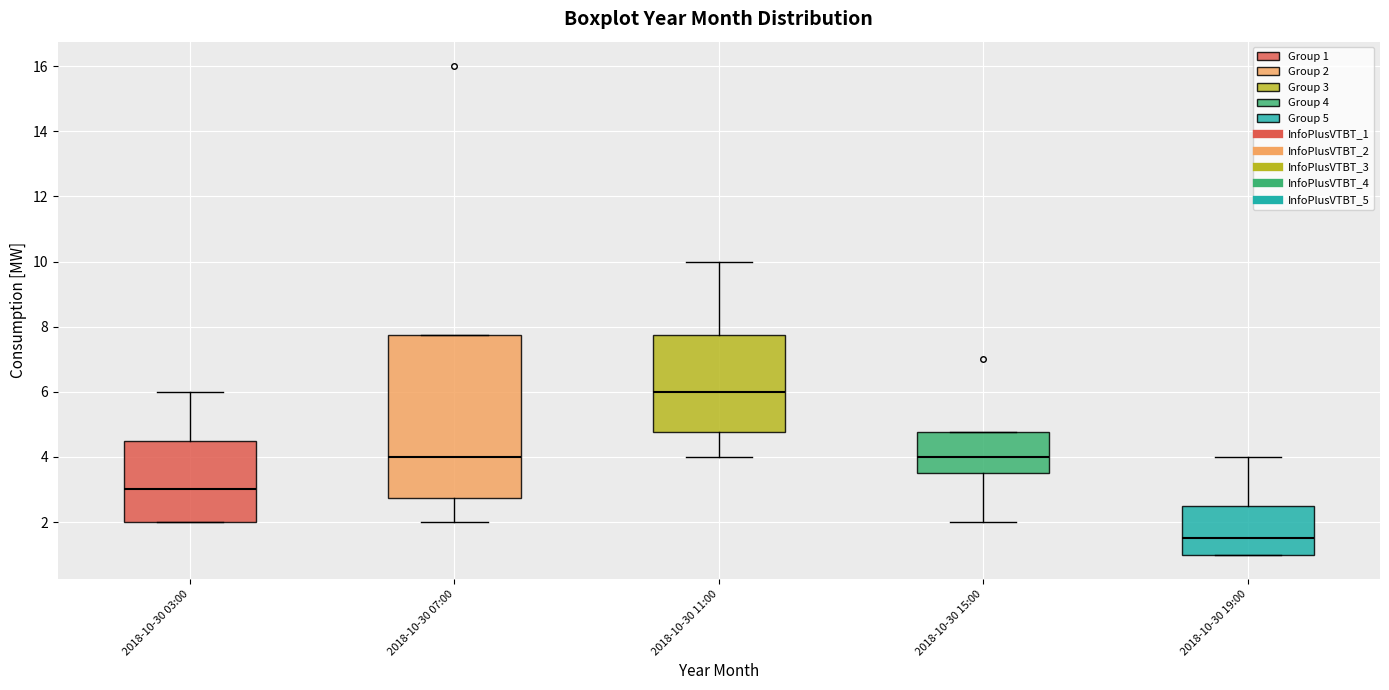

Reading left to right, transcribe this box plot: for each box, give where its median line is, the range the box spans, and where its two whiskers end, as read against the y-axis. The values are not printed on the chart, so give them approximately, as read against the axis.

2018-10-30 03:00: median 3.0, box 2.0 to 4.6, whiskers 2.0 to 6.0
2018-10-30 07:00: median 4.0, box 2.8 to 7.8, whiskers 2.0 to 7.8
2018-10-30 11:00: median 6.0, box 4.8 to 7.8, whiskers 4.0 to 10.0
2018-10-30 15:00: median 4.0, box 3.6 to 4.8, whiskers 2.0 to 4.8
2018-10-30 19:00: median 1.6, box 1.0 to 2.6, whiskers 1.0 to 4.0